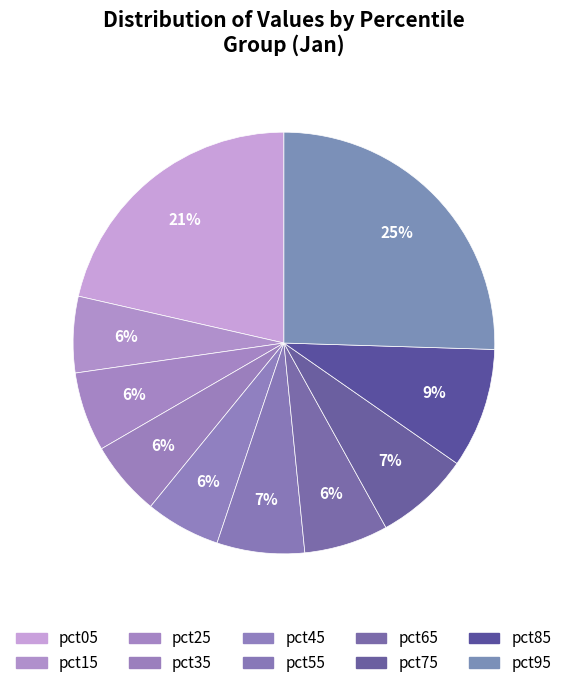

What is the total percentage of pct65 and pct75?

13.7%